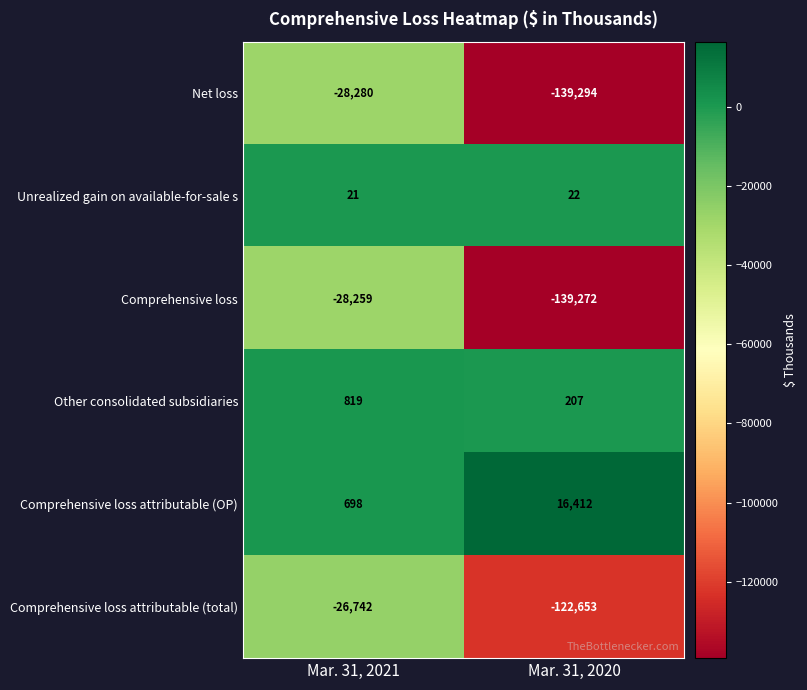

Between Mar. 31, 2021 and Mar. 31, 2020, which series saw the biggest shift?

Net loss